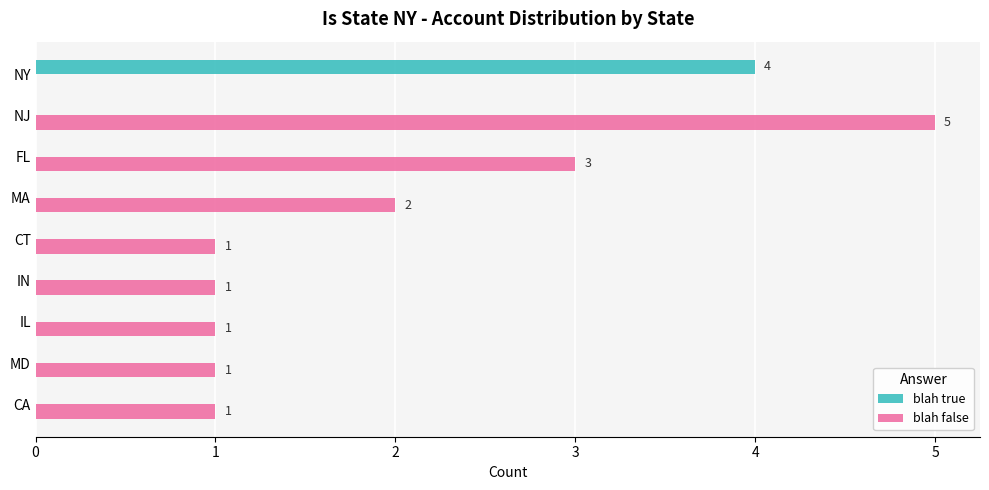

How many blah false values are between 1 and 2?

6